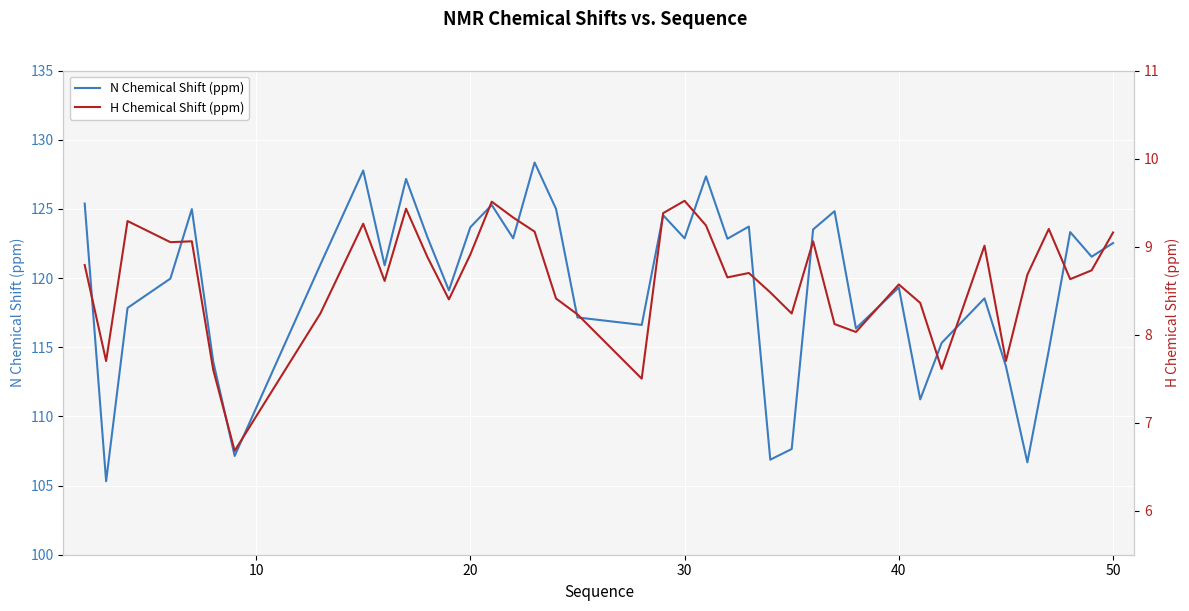

The N Chemical Shift (ppm) series shows 215.4 at 27. True or false?

False